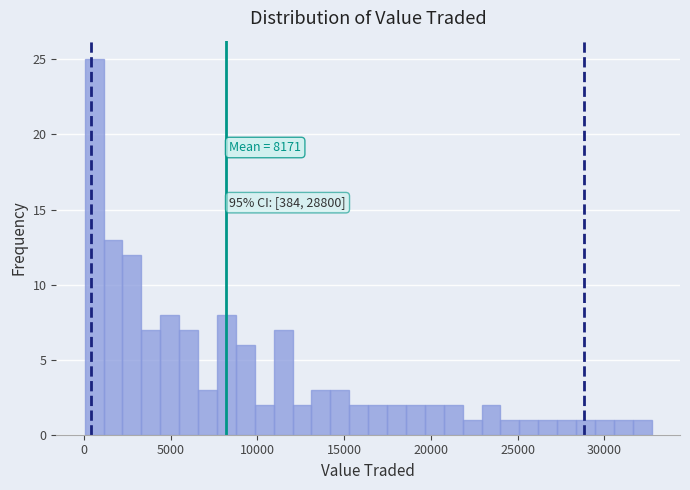

Read against the x-axis, roughly where is the centre of the tallest bar?

500